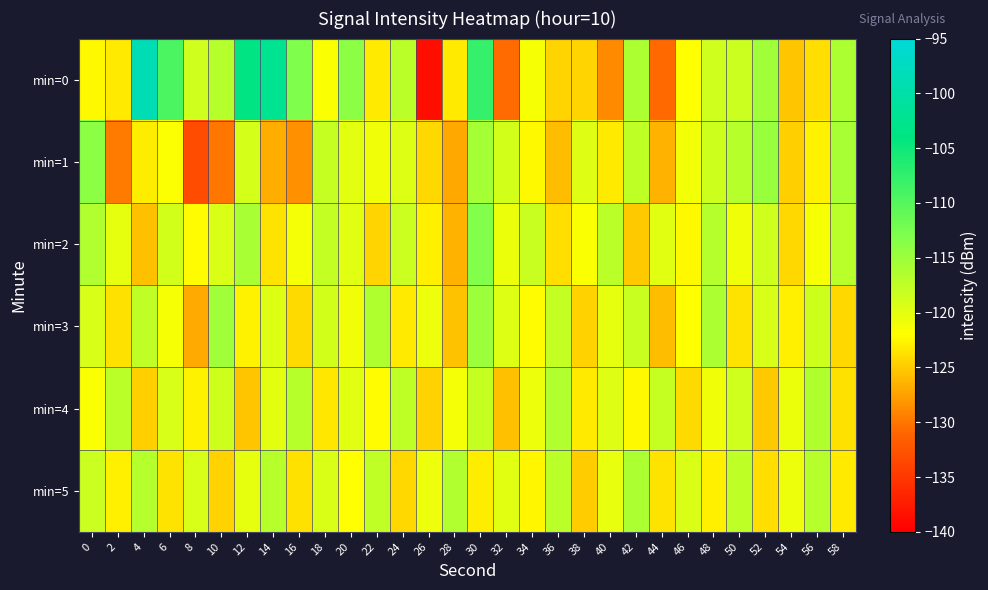

Which label corresponds to the smallest value in the chart?

26